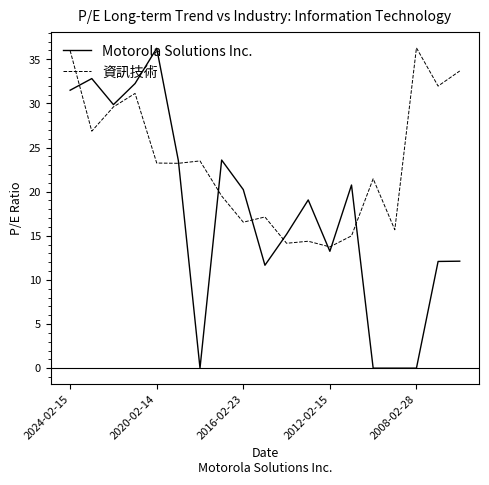

List the series in order of their overall mean, highest first.

資訊技術, Motorola Solutions Inc.